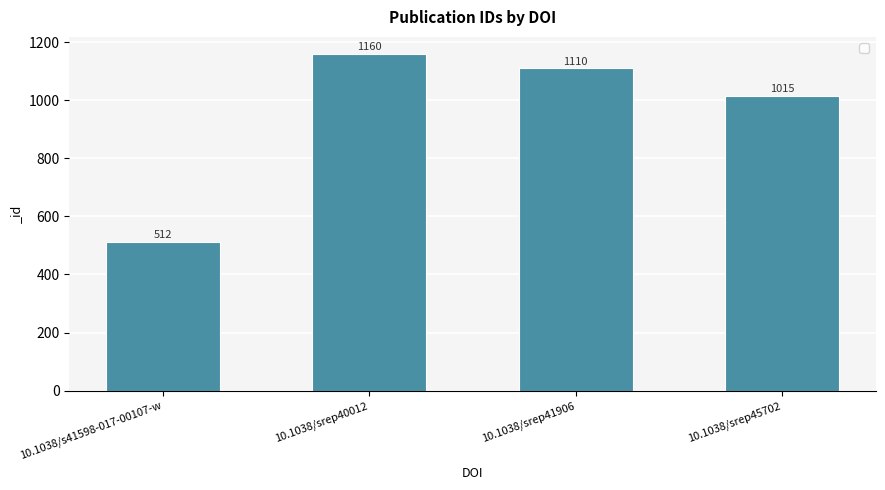

At which category does the chart reach its peak across all series?

10.1038/srep40012